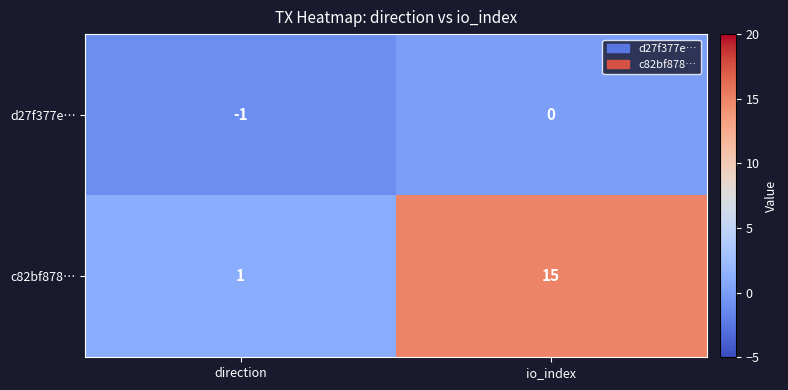

At which category is the sum across all series the highest?

io_index